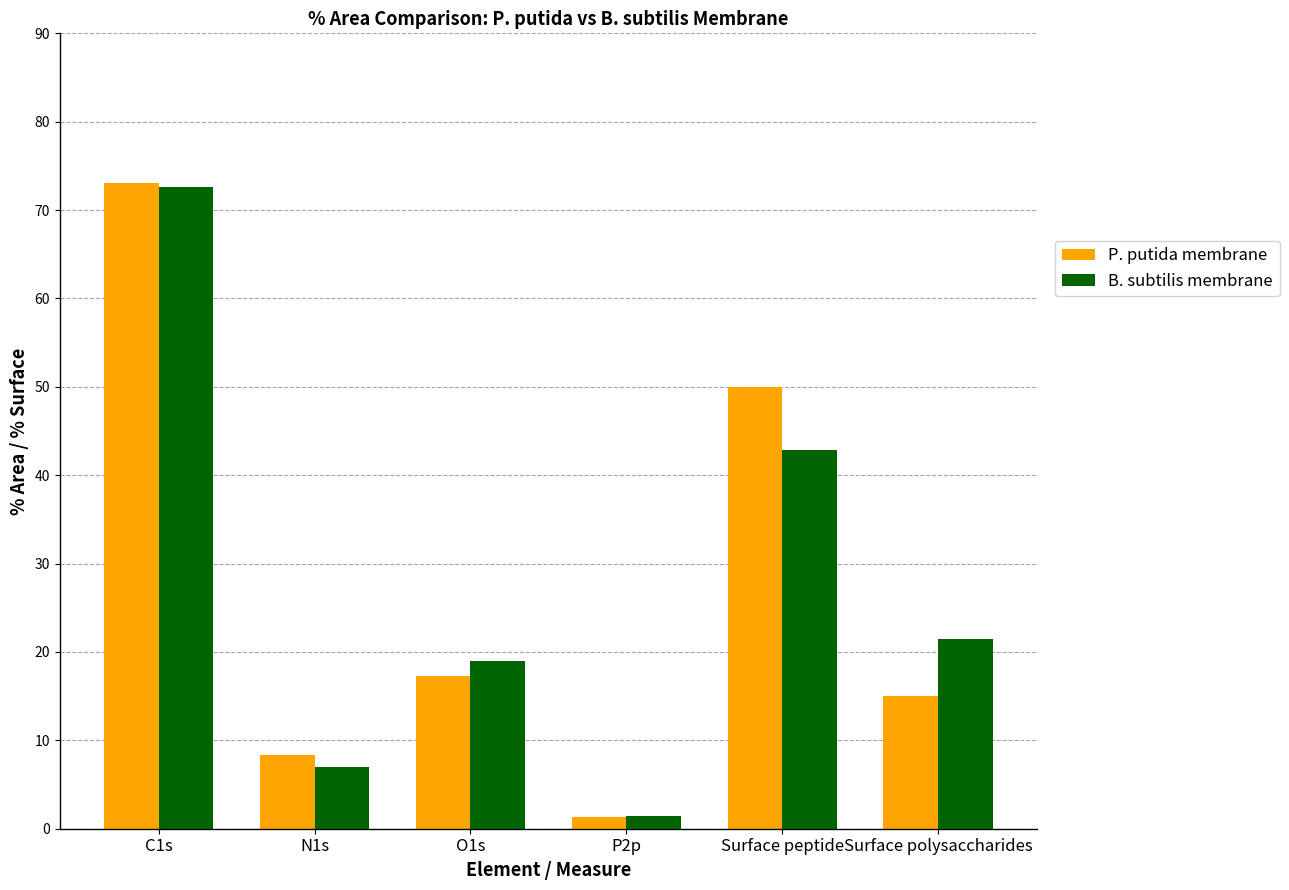

At which label does P. putida membrane first exceed 17?

C1s